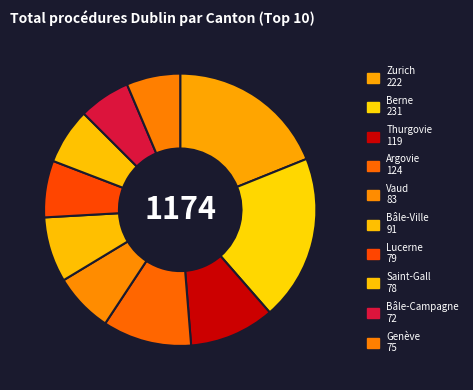

How many segments does this pie chart have?

10